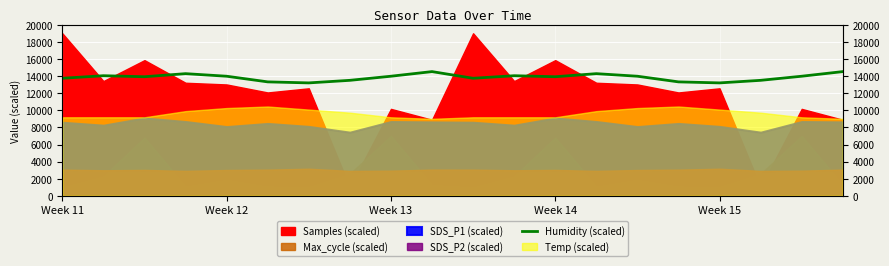

What is the change in value from 8 to 17?

-480.0